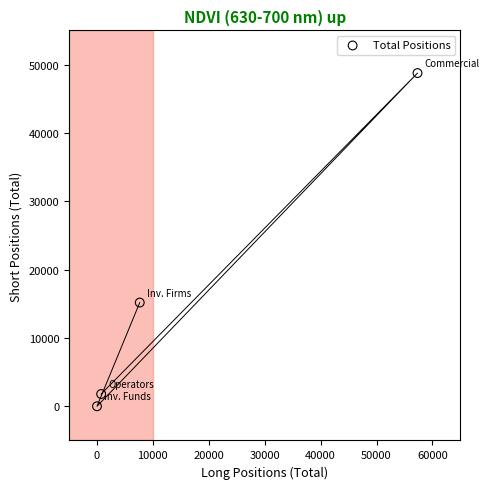

What is the average Y value?

16432